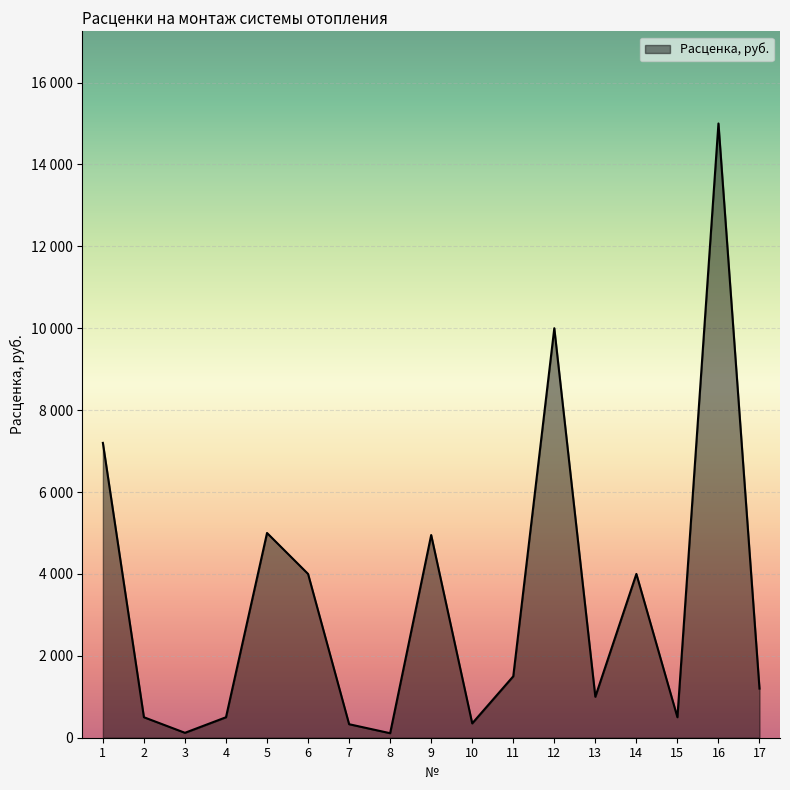

Reading right to left, transcribe all the data shown in this chart.

1200	15000	500	4000	1000	10000	1500	350	4950	110	330	4000	5000	500	120	500	7200